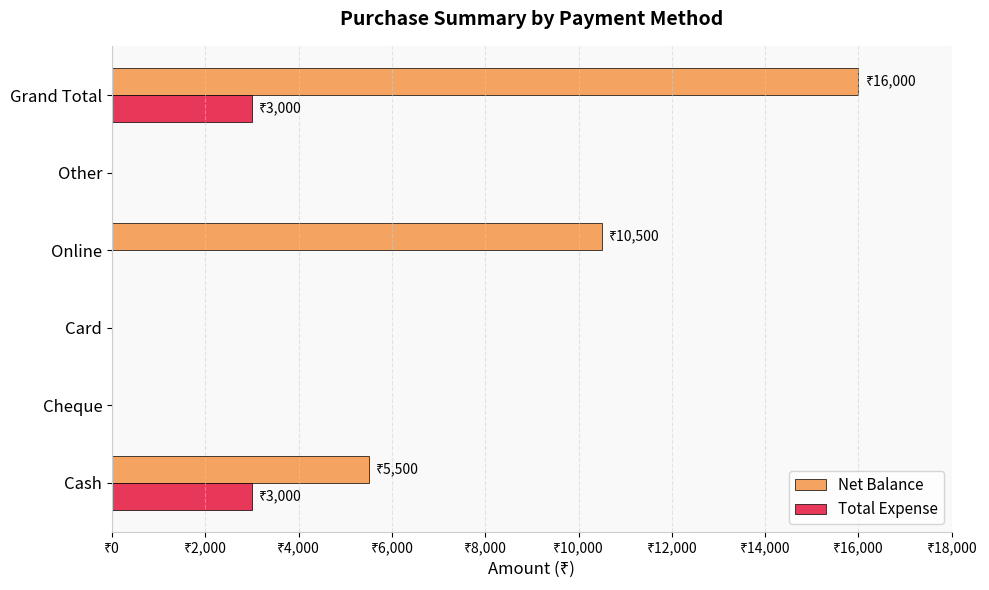

What are all the series names shown in the legend?

Net Balance, Total Expense